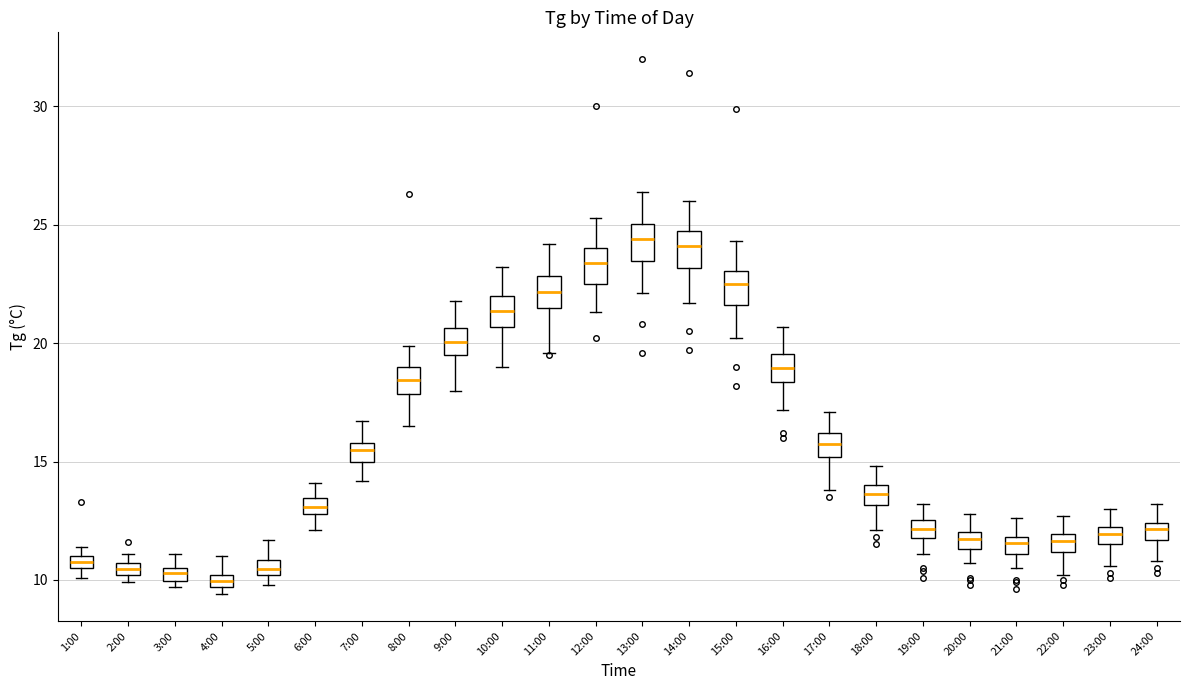

Where is the lower edge of the box for 23:00 on the y-axis? The values are not printed on the chart, so give them approximately, as read against the axis.

11.5